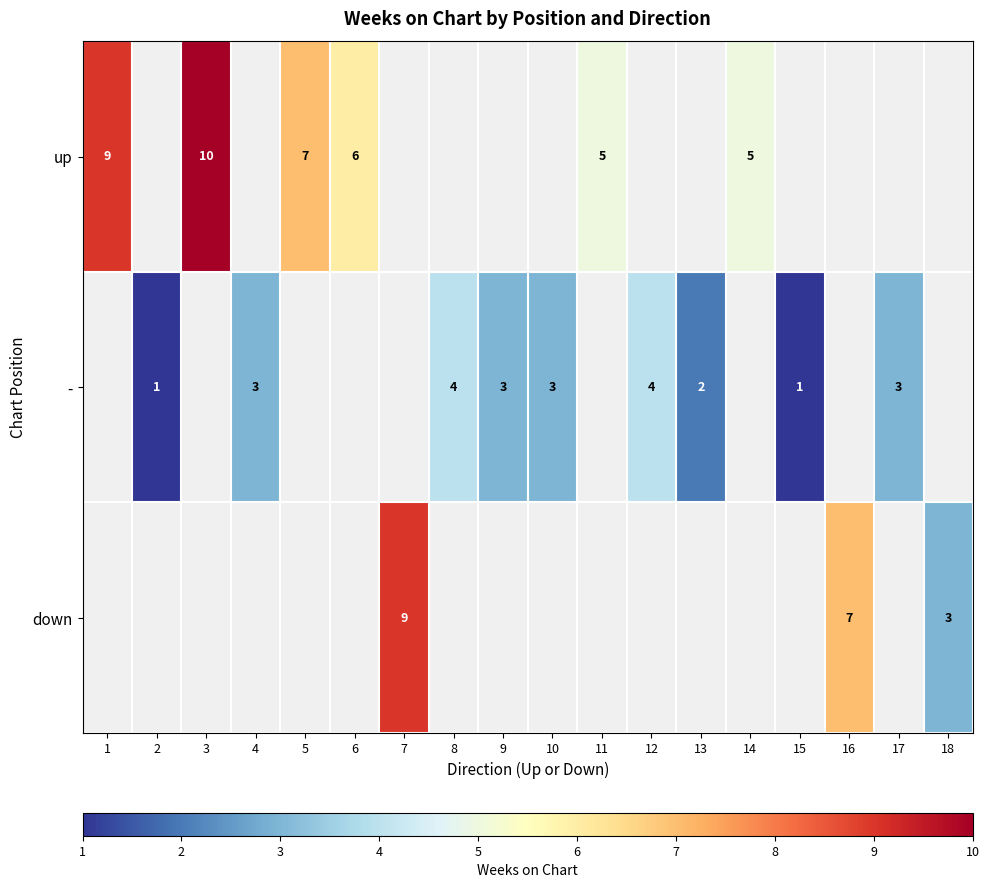

The - series shows 4 at 8. True or false?

True